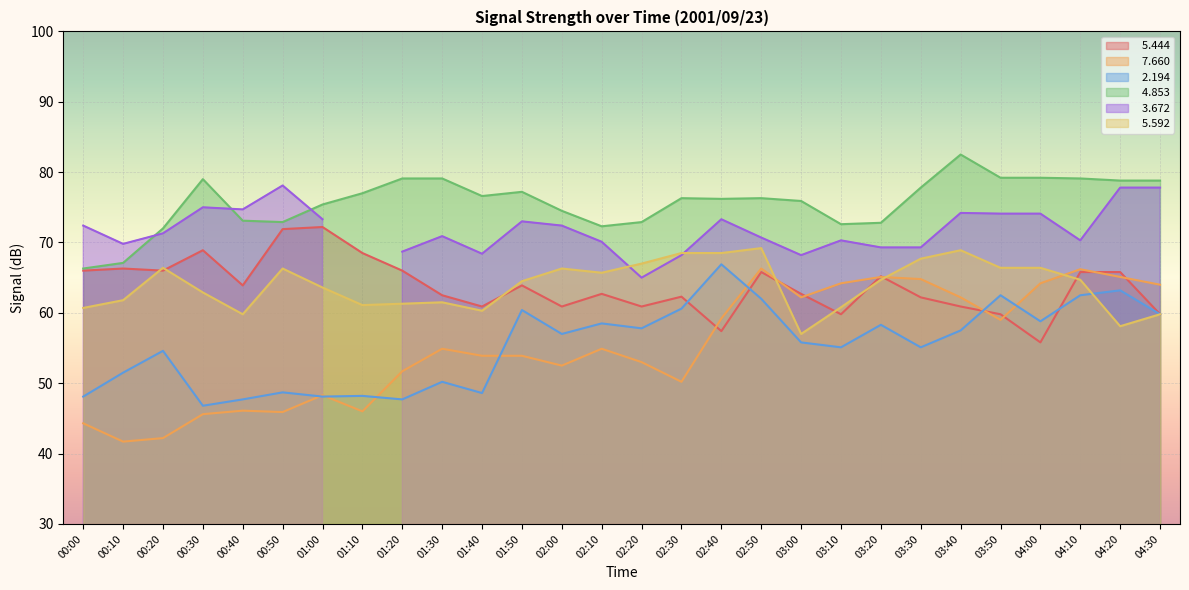

What is the label of the 19th point from the right?

01:30